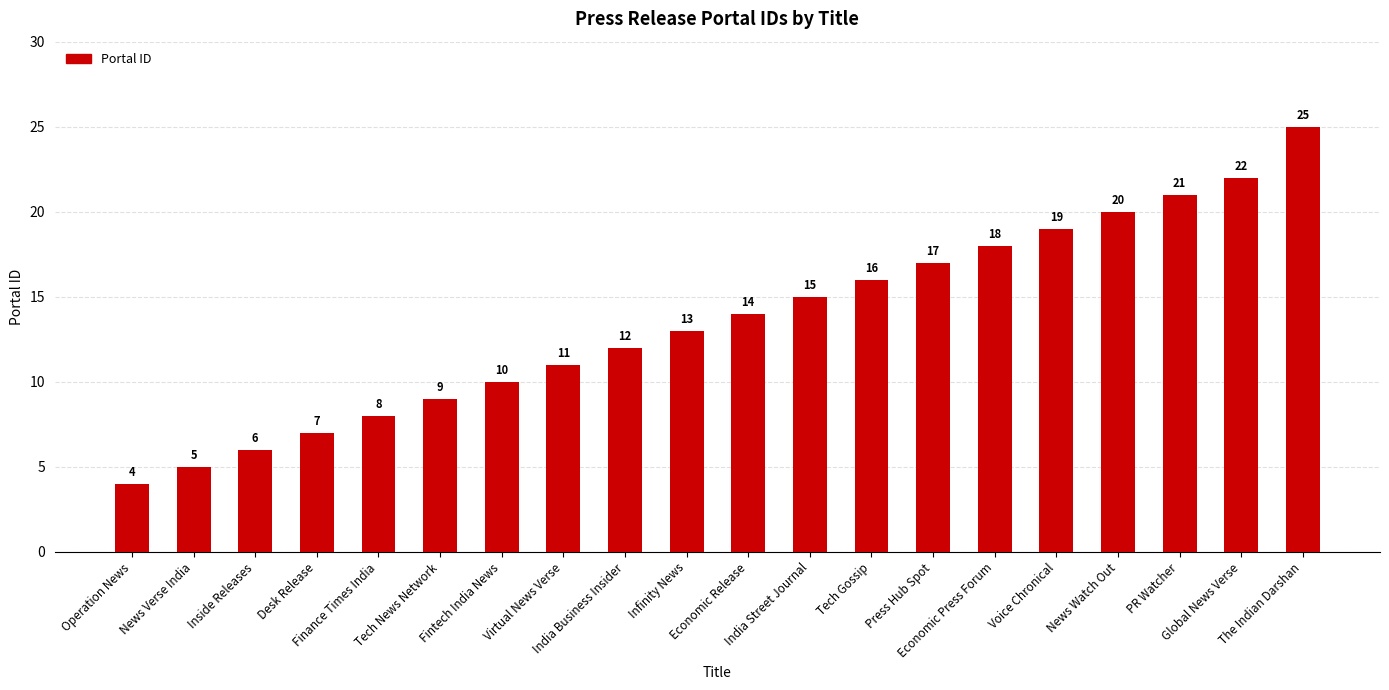

What is the approximate value at The Indian Darshan?

25